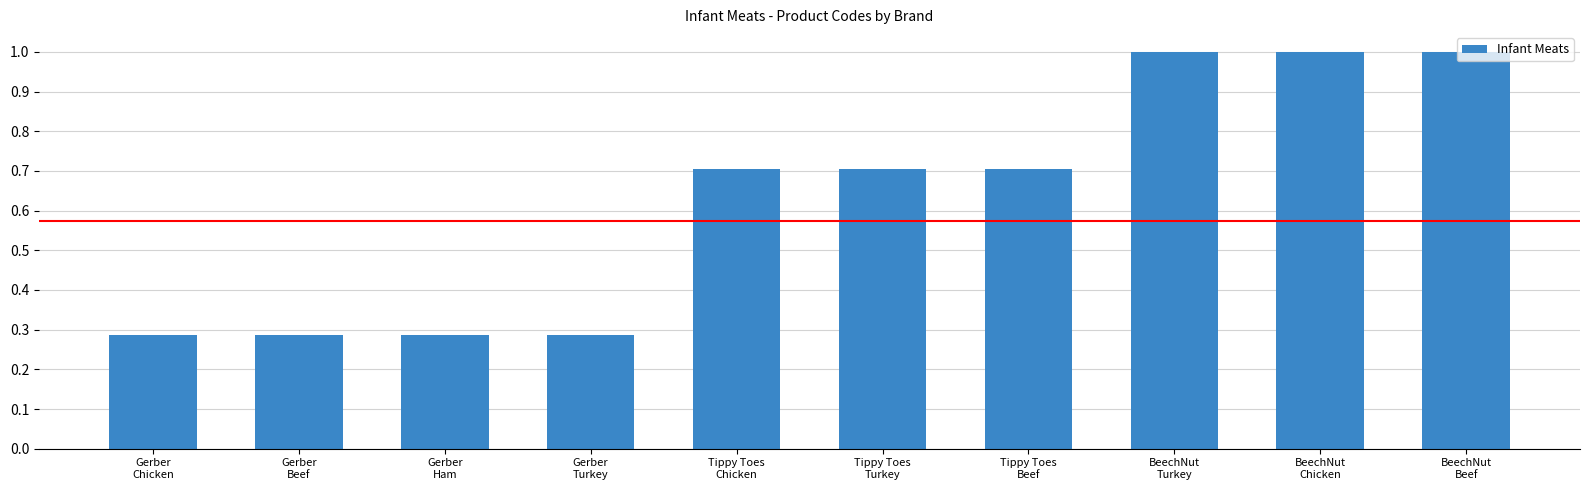

The chart shows a value of 0.5 at Gerber
Turkey. True or false?

False